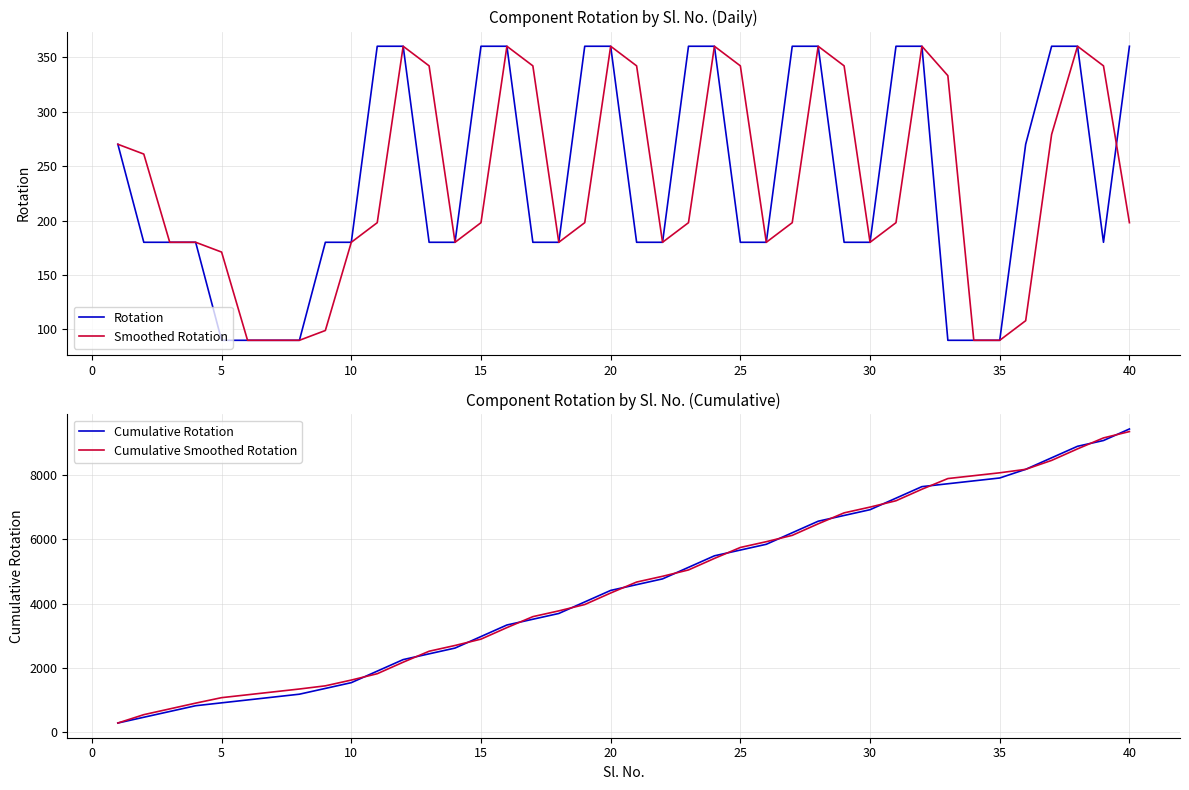

True or false: Rotation and Cumulative Rotation intersect in this chart.

False